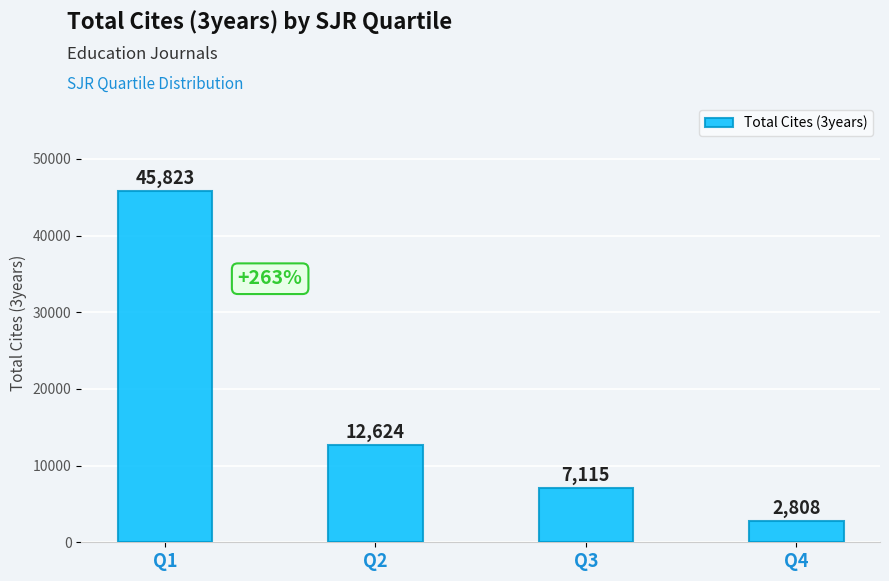

Is it true that the value at Q3 is 7115?

True